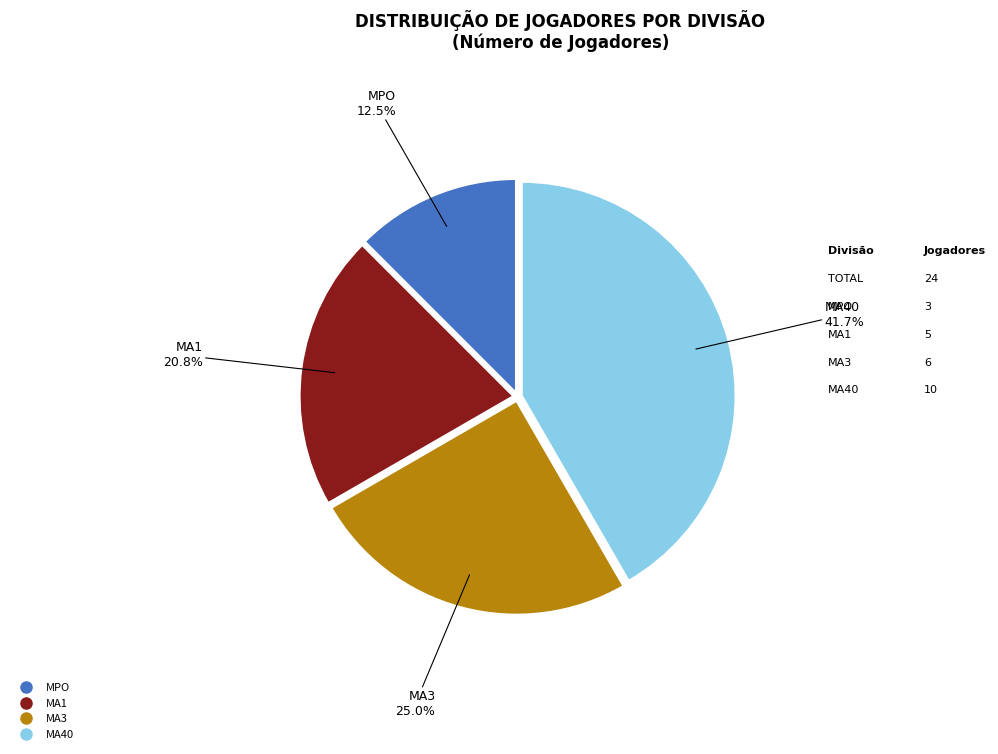

To the nearest percent, what portion does MA40 represent?

42%